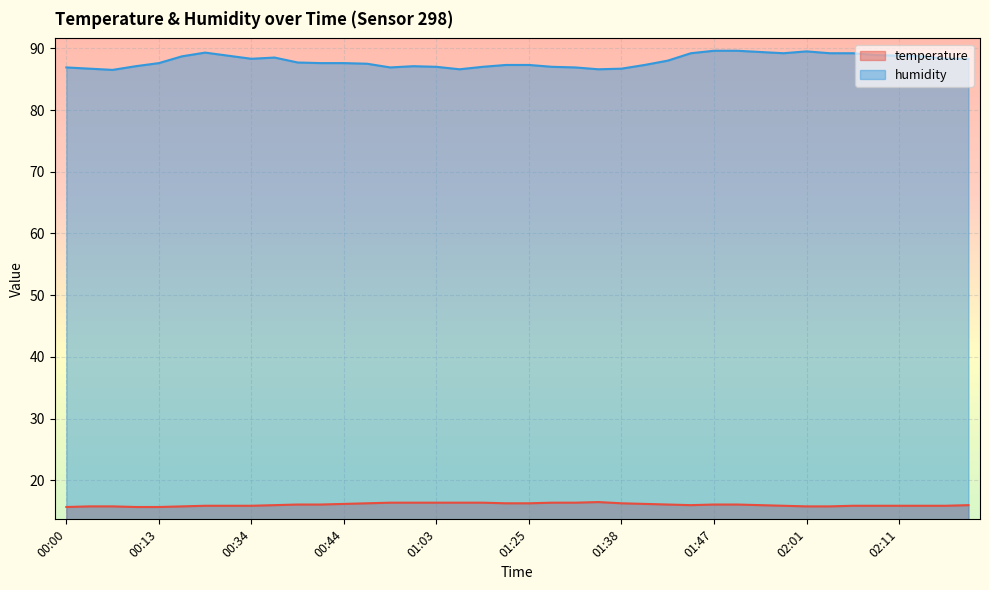

Which category has the highest value in the humidity series?

01:47